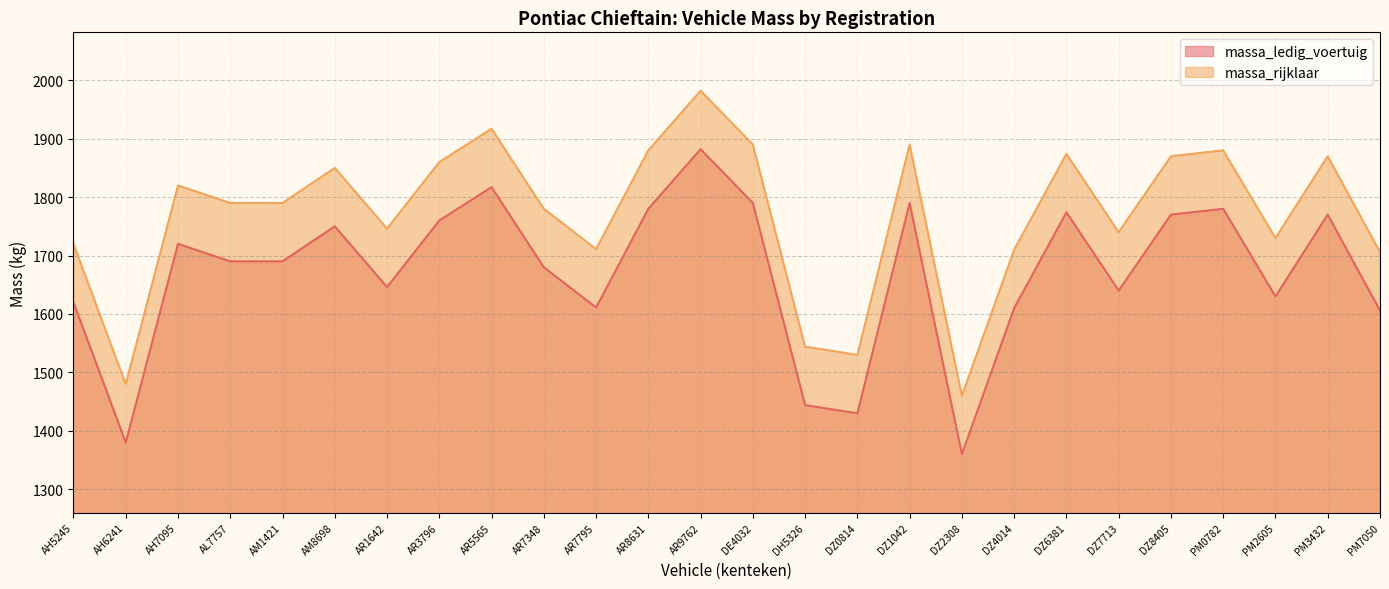

Does the chart have visible grid lines?

Yes